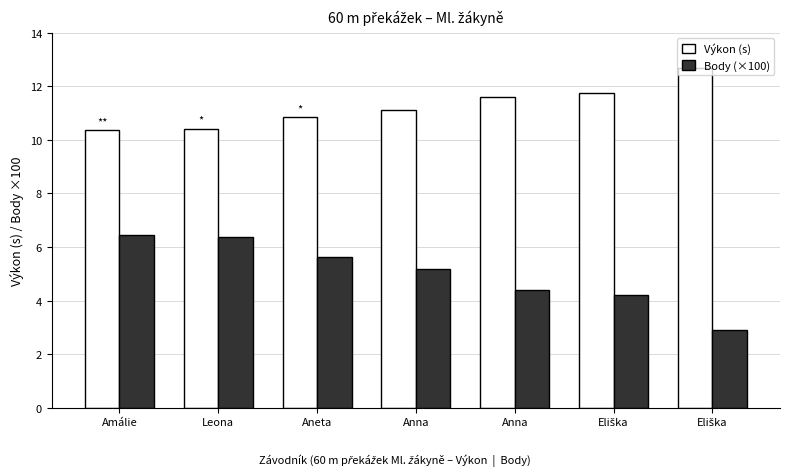

What are all the series names shown in the legend?

Výkon (s), Body (×100)